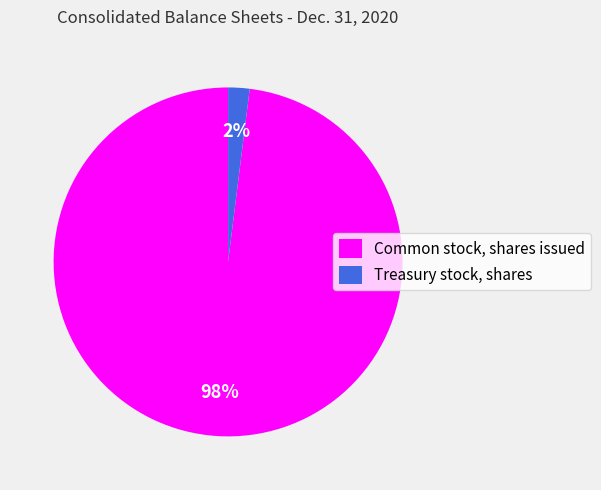

To the nearest percent, what is the difference between the largest and smallest slice percentages?

96%